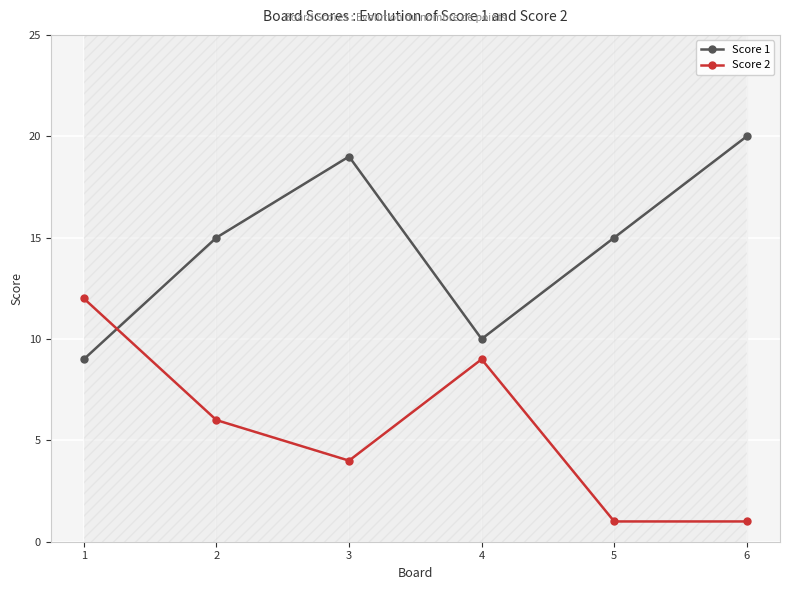

Rank the series at 1 from lowest to highest value.

Score 1, Score 2